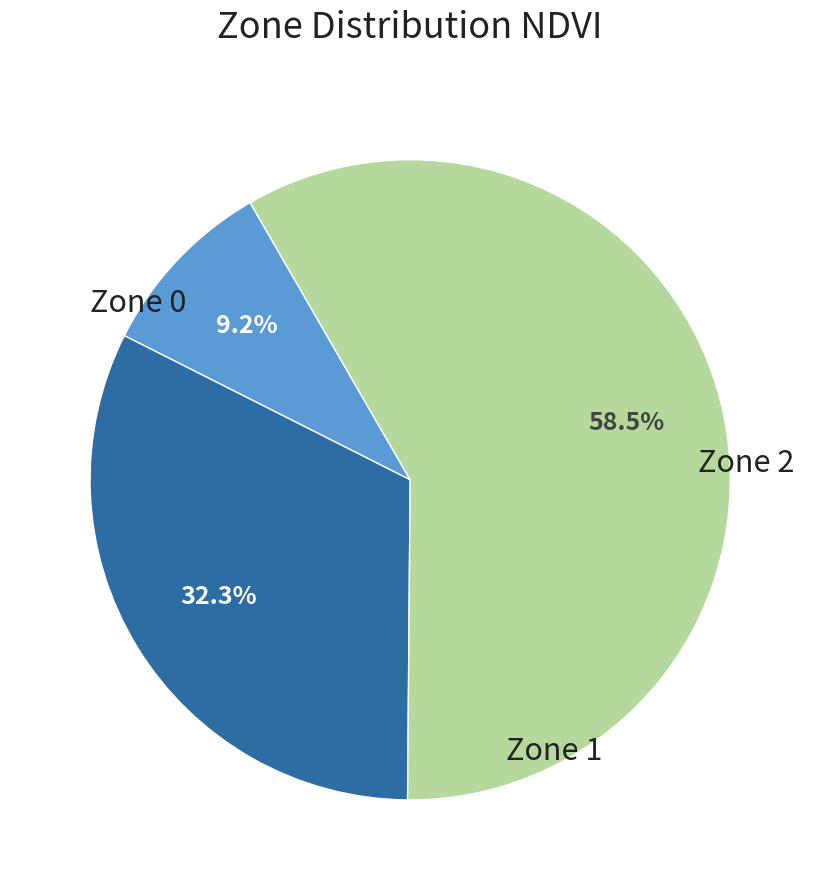

Does any single category account for the majority?

Yes